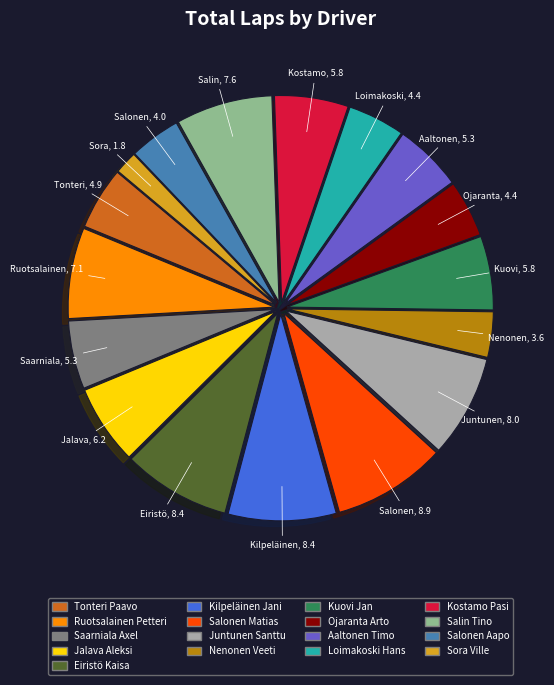

Is the sum of Kilpeläinen Jani and Eiristö Kaisa greater than half?

No